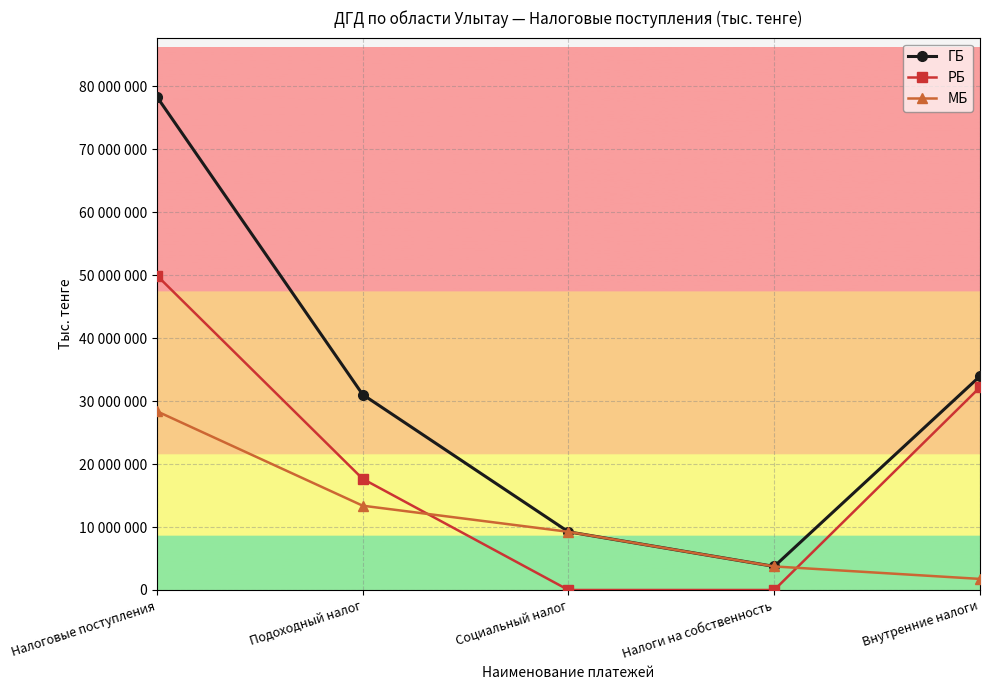

True or false: ГБ and РБ intersect in this chart.

False